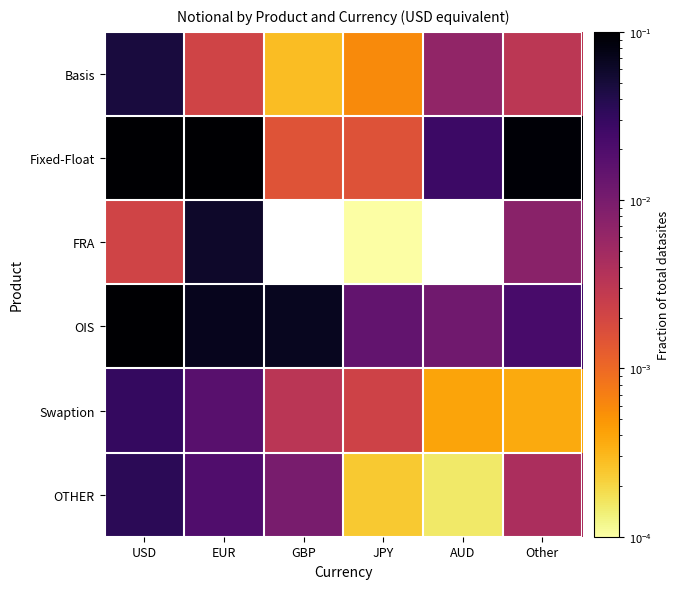

What is the sum of the OIS values at GBP and AUD?

0.1